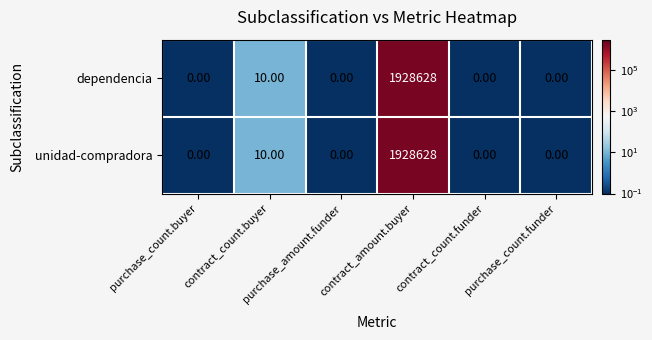

What is the difference between the maximum and minimum values in the unidad-compradora series?

1928628